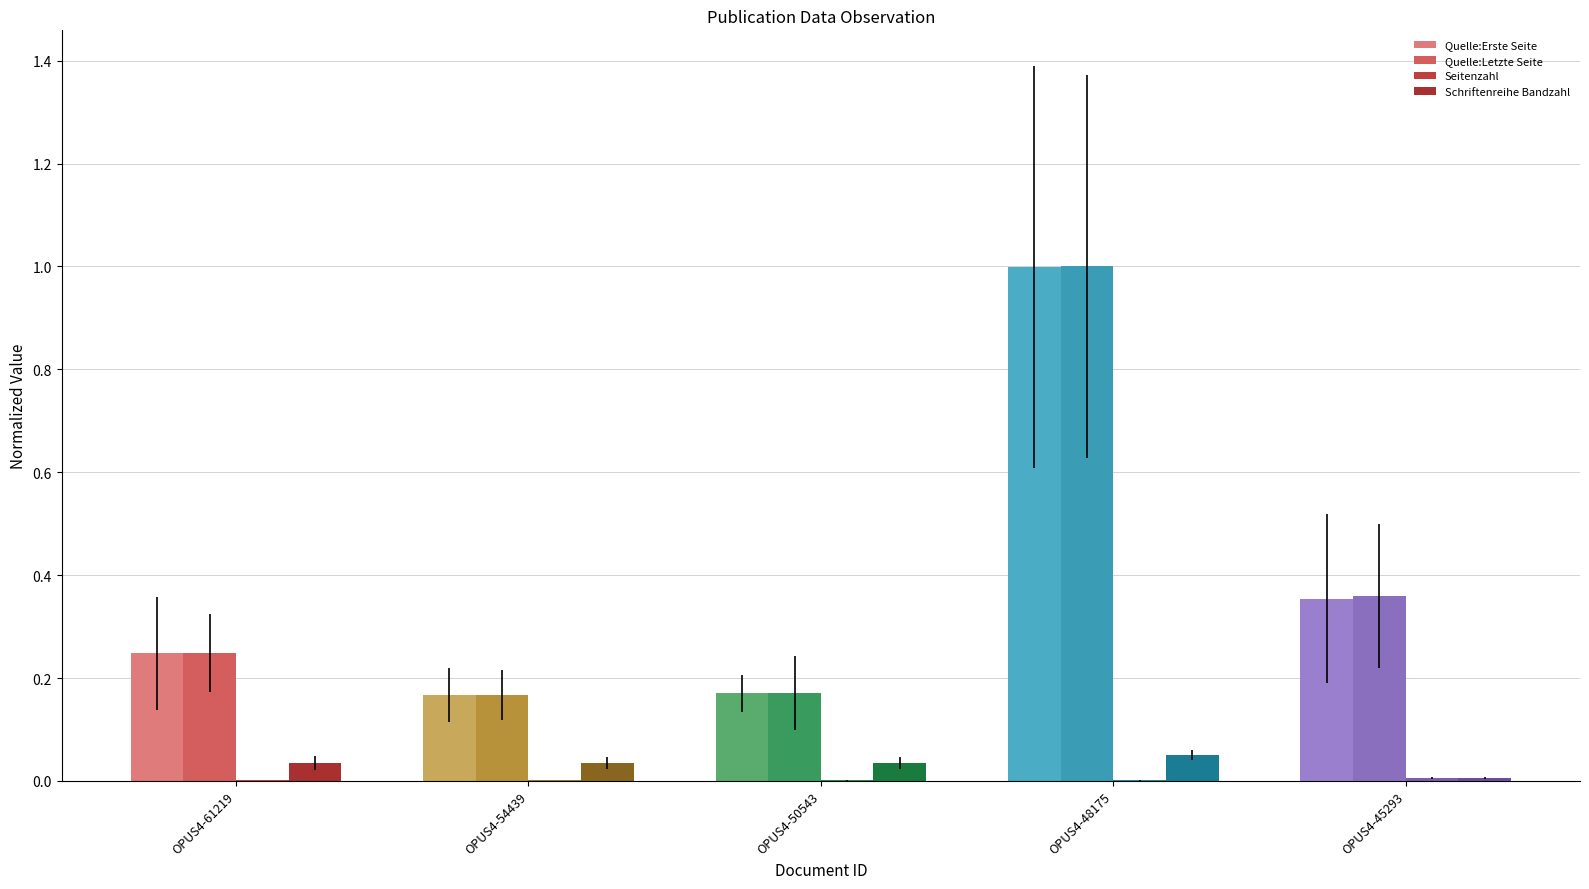

Reading right to left, transcribe all the data shown in this chart.

Quelle:Erste Seite: 0.4	1.0	0.2	0.2	0.2
Quelle:Letzte Seite: 0.4	1.0	0.2	0.2	0.2
Seitenzahl: 0.0	0.0	0.0	0.0	0.0
Schriftenreihe Bandzahl: 0.0	0.1	0.0	0.0	0.0